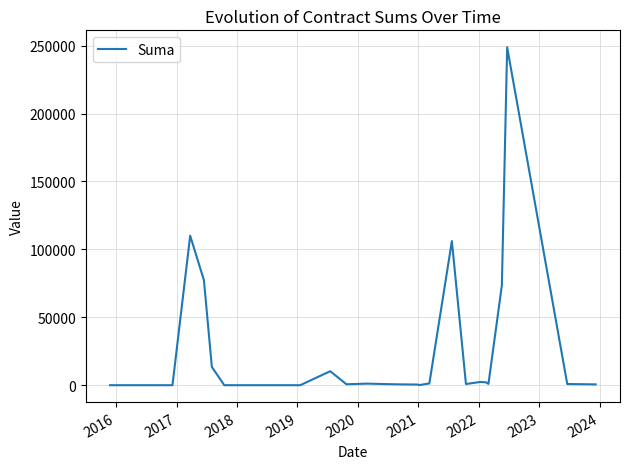

Is it true that the value at 33 is 3733.6?

False